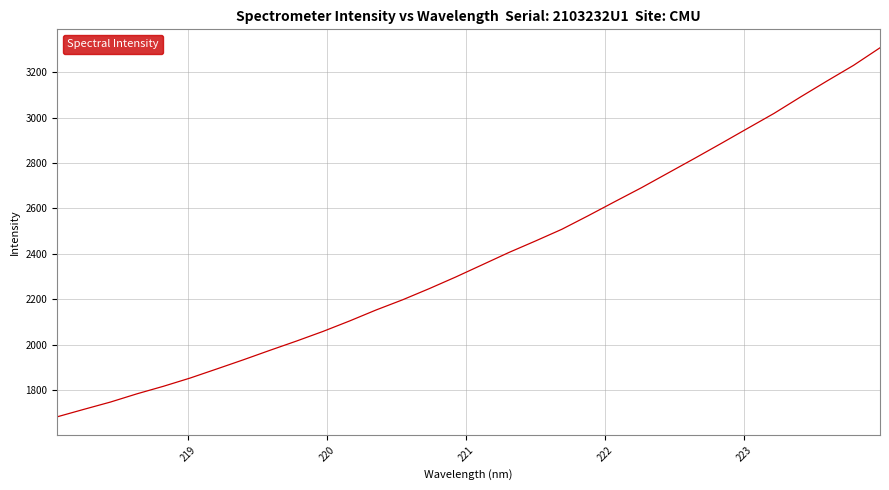

What is the maximum value shown in the chart?

3307.8